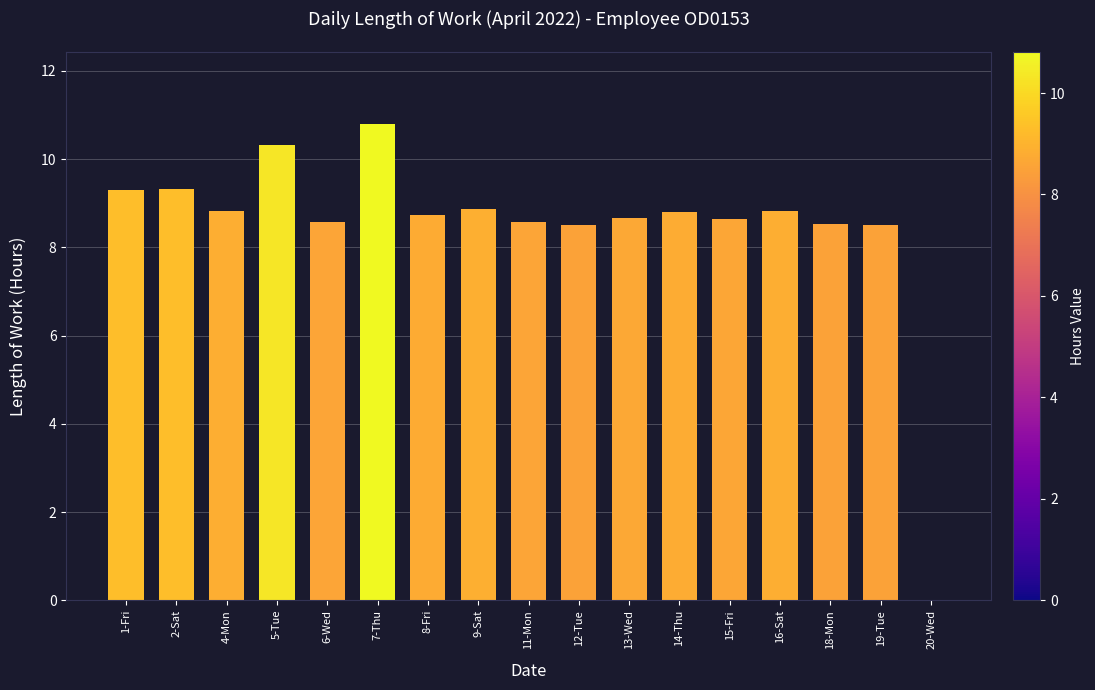

What is the sum of all values?

143.8